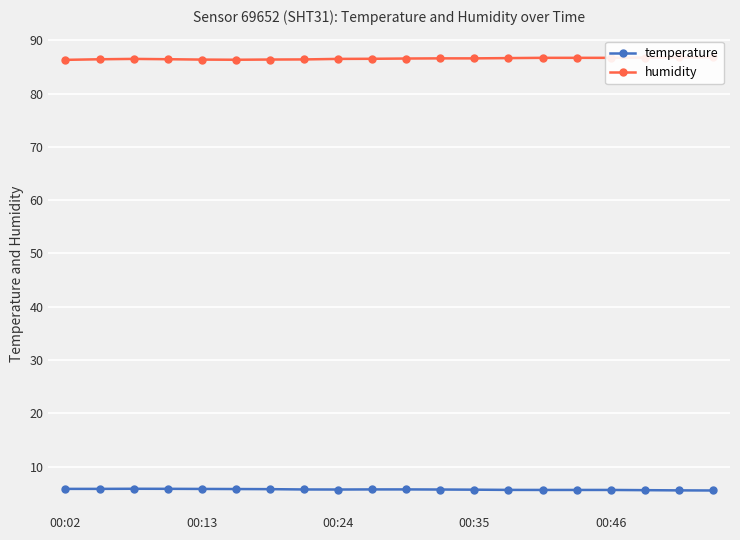

Reading left to right, list all the values displayed in this chart.

temperature: 5.8	5.8	5.8	5.8	5.8	5.8	5.8	5.7	5.7	5.7	5.7	5.7	5.7	5.6	5.6	5.6	5.6	5.6	5.5	5.5
humidity: 86.3	86.4	86.5	86.4	86.4	86.3	86.4	86.4	86.5	86.5	86.6	86.6	86.6	86.7	86.7	86.7	86.7	86.8	86.8	86.8